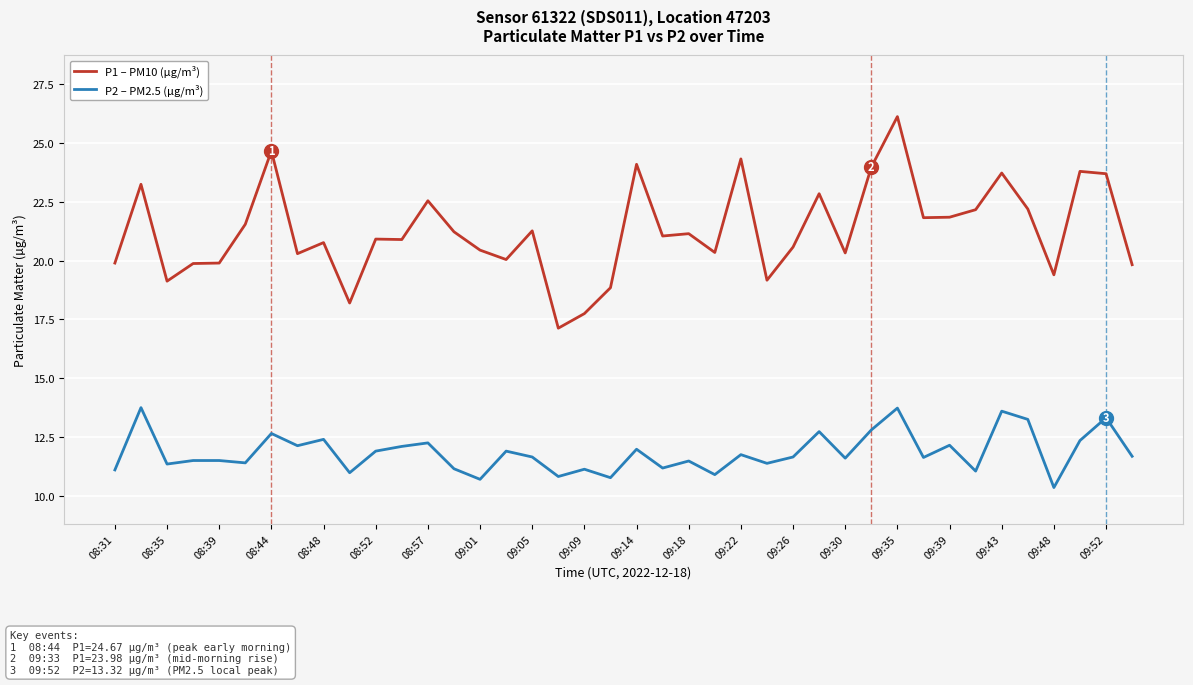

Which series has the widest spread of values?

P1 – PM10 (µg/m³)